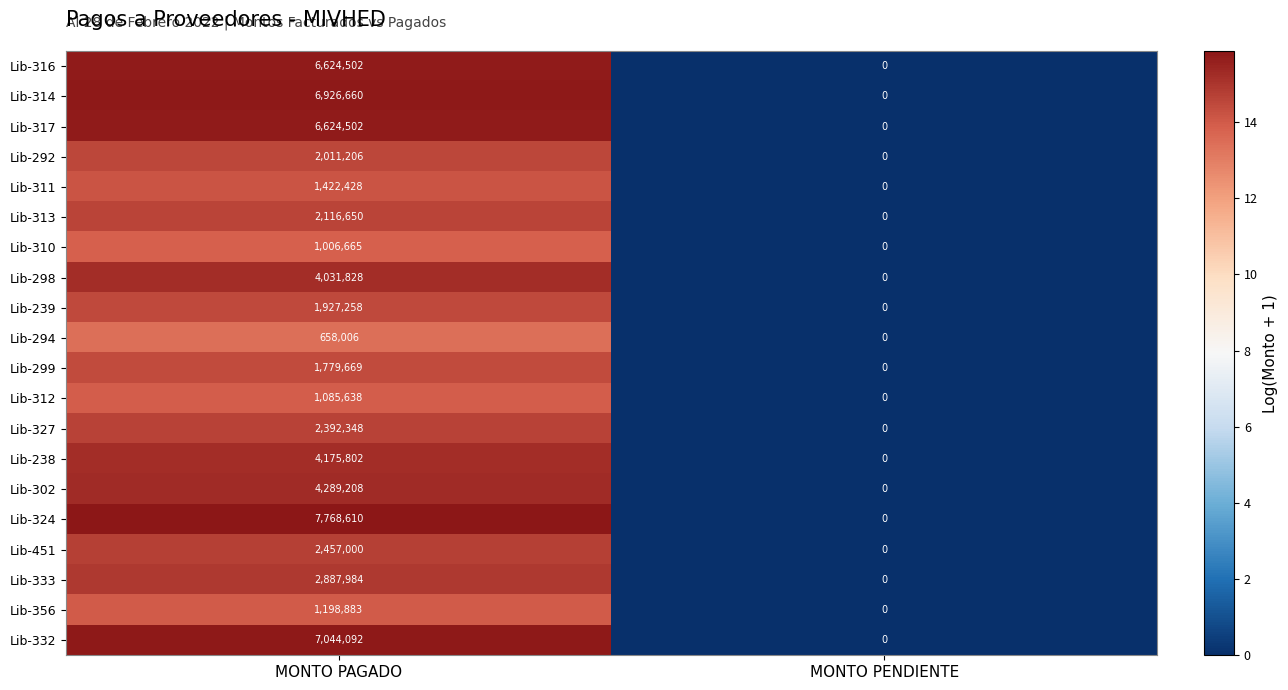

True or false: Lib-324 has a value of 7768610 at MONTO PAGADO.

True